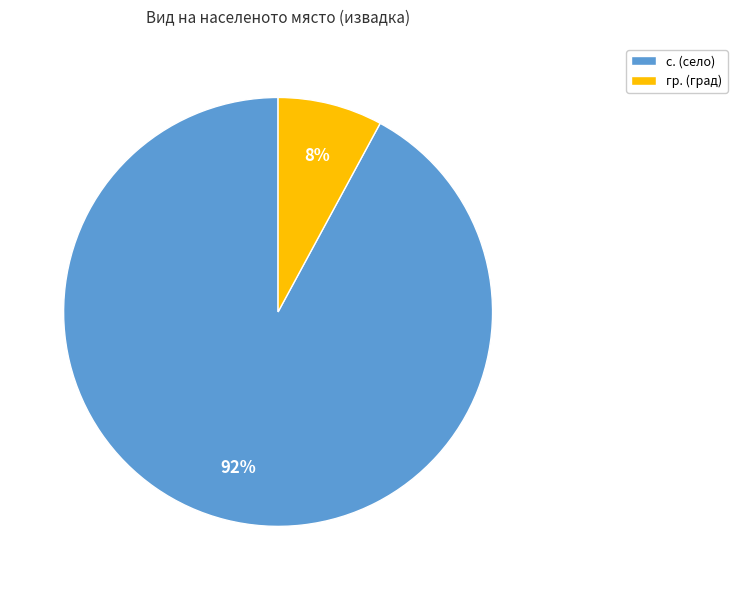

Which slice is the smallest?

гр. (град)